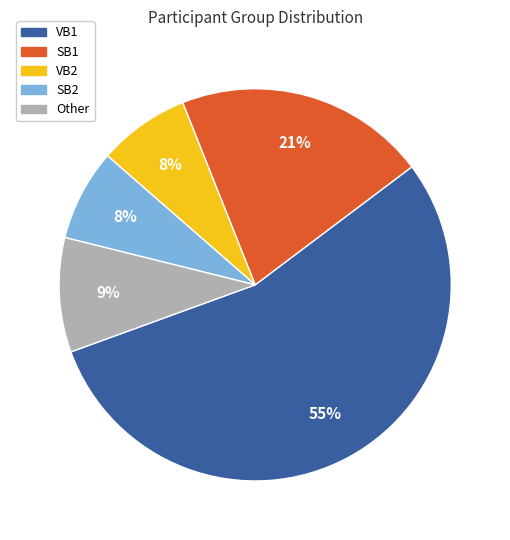

To the nearest percent, what is the average slice percentage?

20%